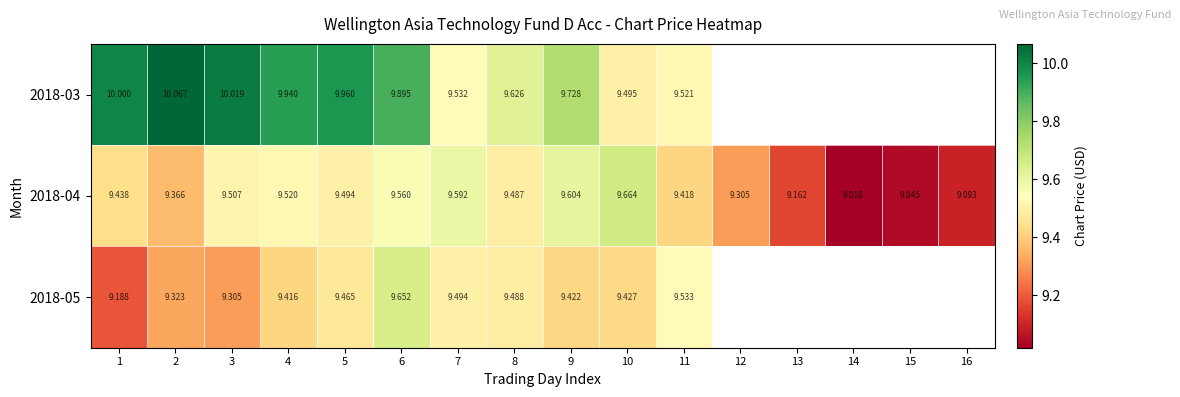

Is the value of 2018-03 at 8 greater than the value of 2018-04 at 1?

Yes